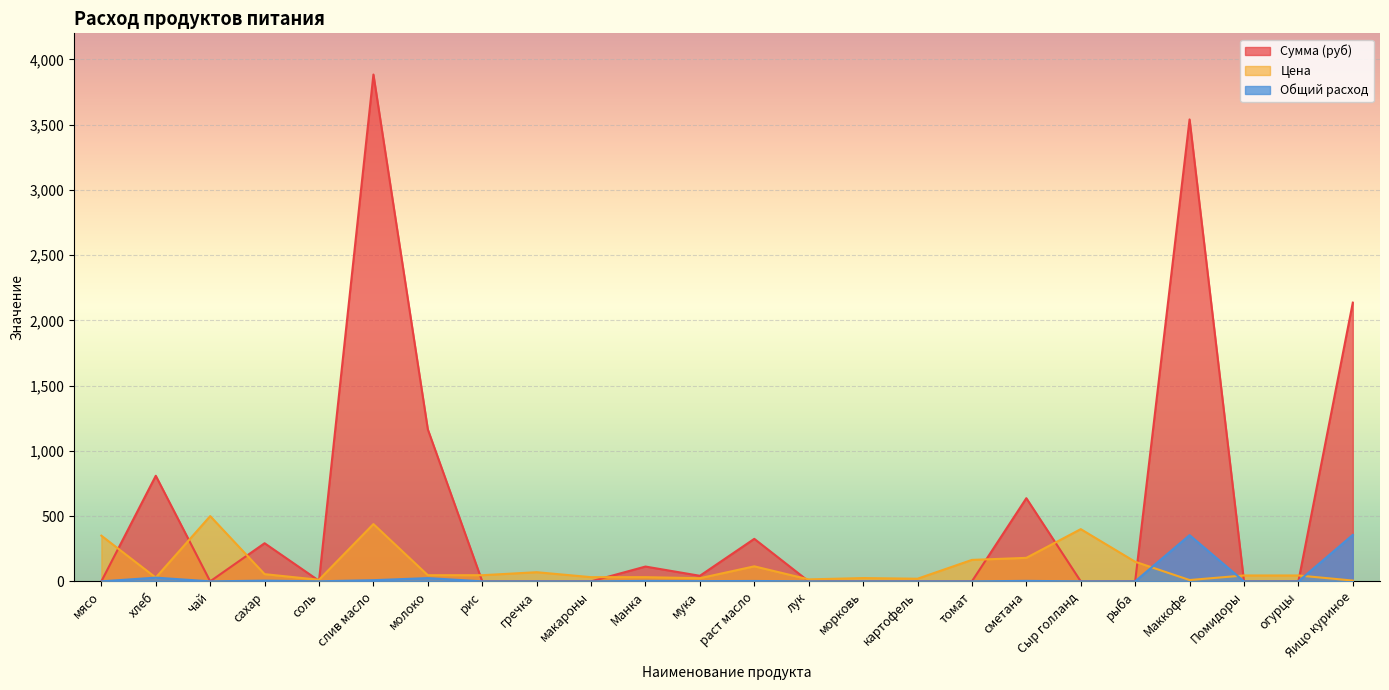

After their last crossing, which series has the higher values: Сумма (руб) or Цена?

Сумма (руб)